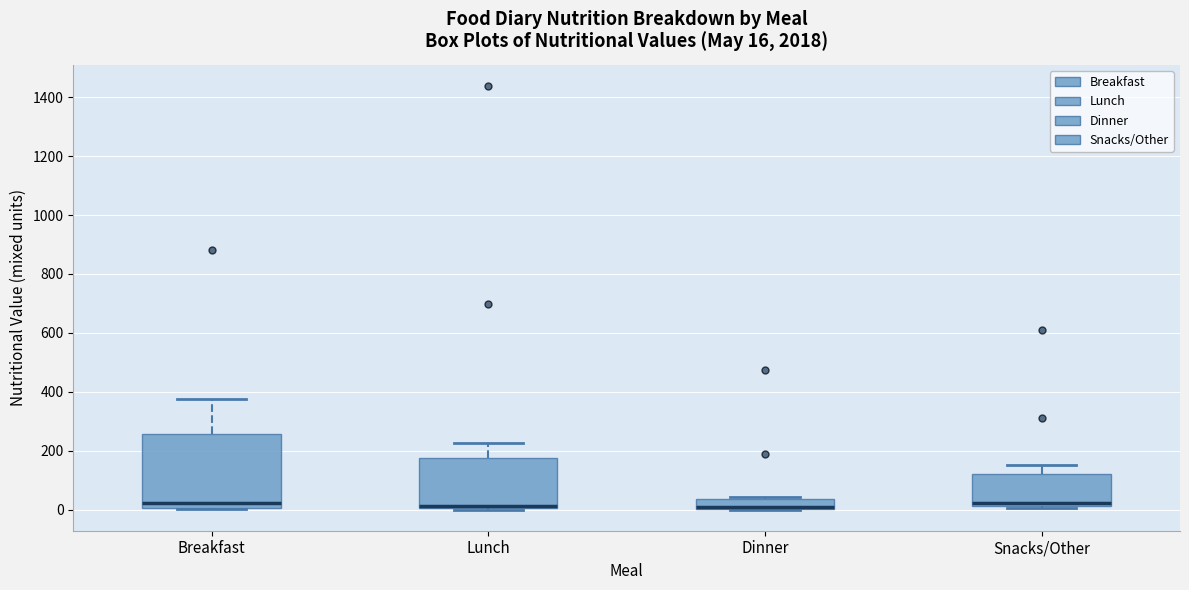

Comparing the boxes themselves (not the whiskers), which one is the tallest?

Breakfast